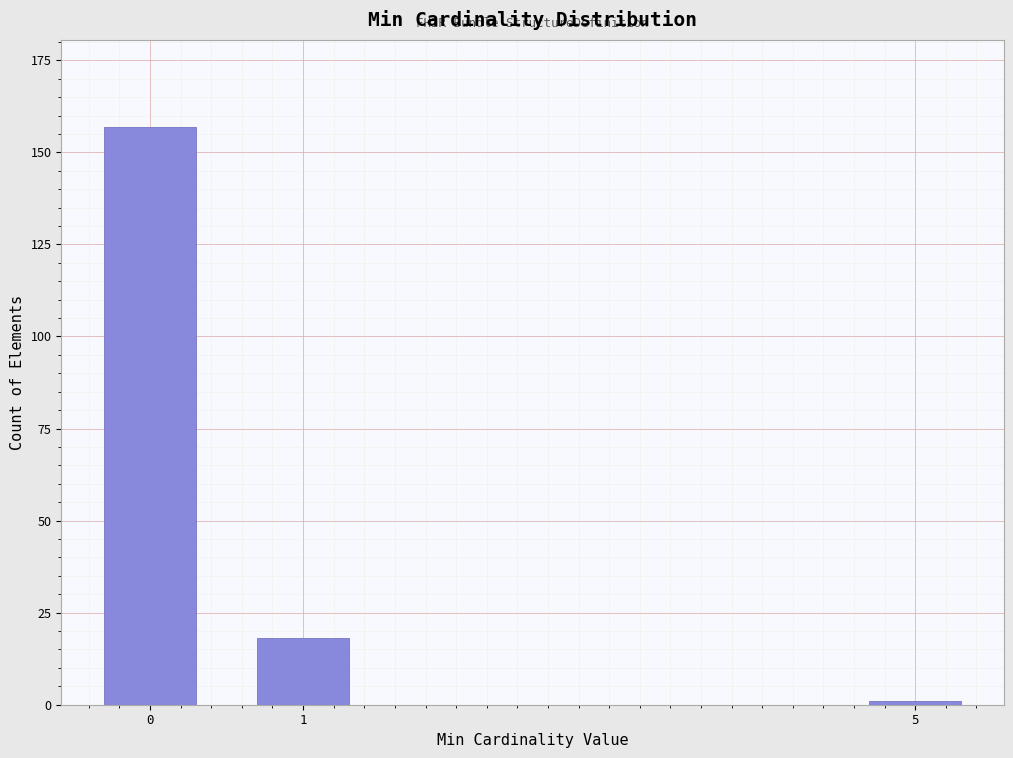

Reading right to left, transcribe all the data shown in this chart.

5=1	1=18	0=157